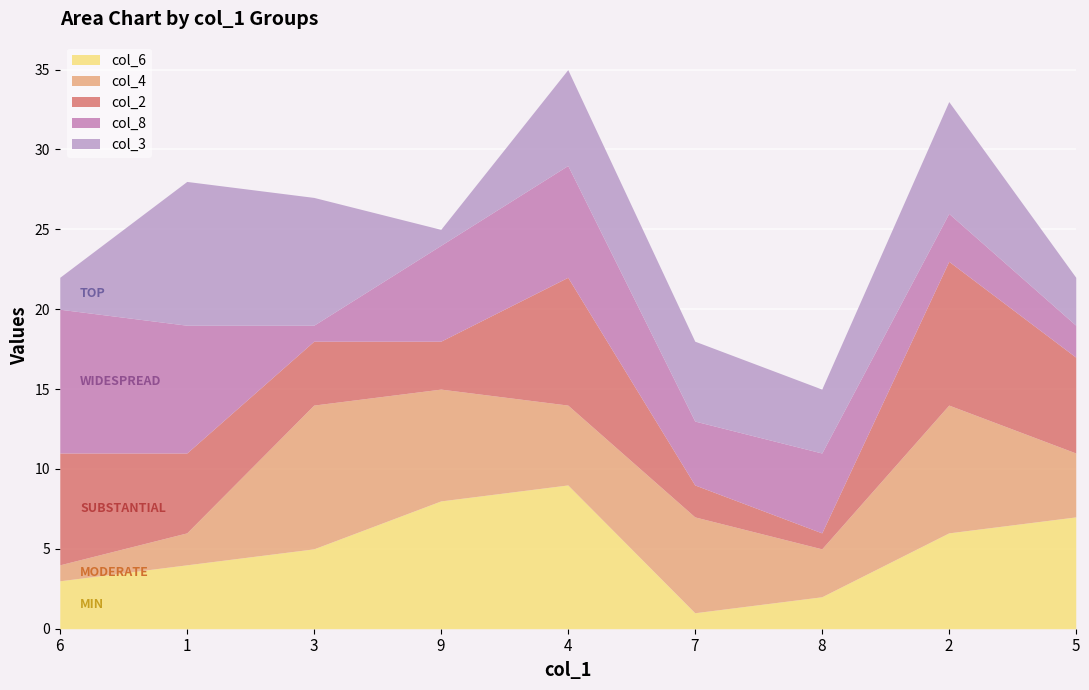

What is the sum of all col_3 values?

45